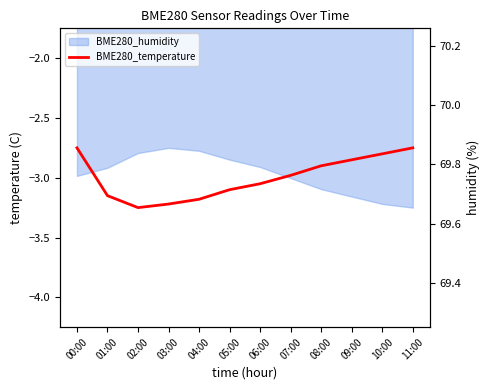

The chart shows a value of -1.0 at 08:00. True or false?

False